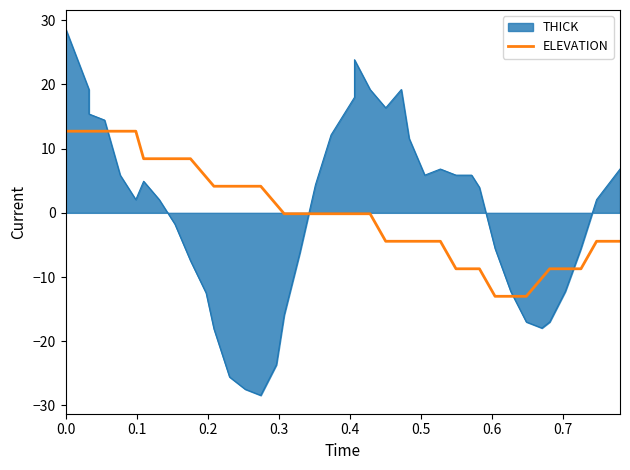

List the series in order of their peak value, lowest first.

ELEVATION, THICK